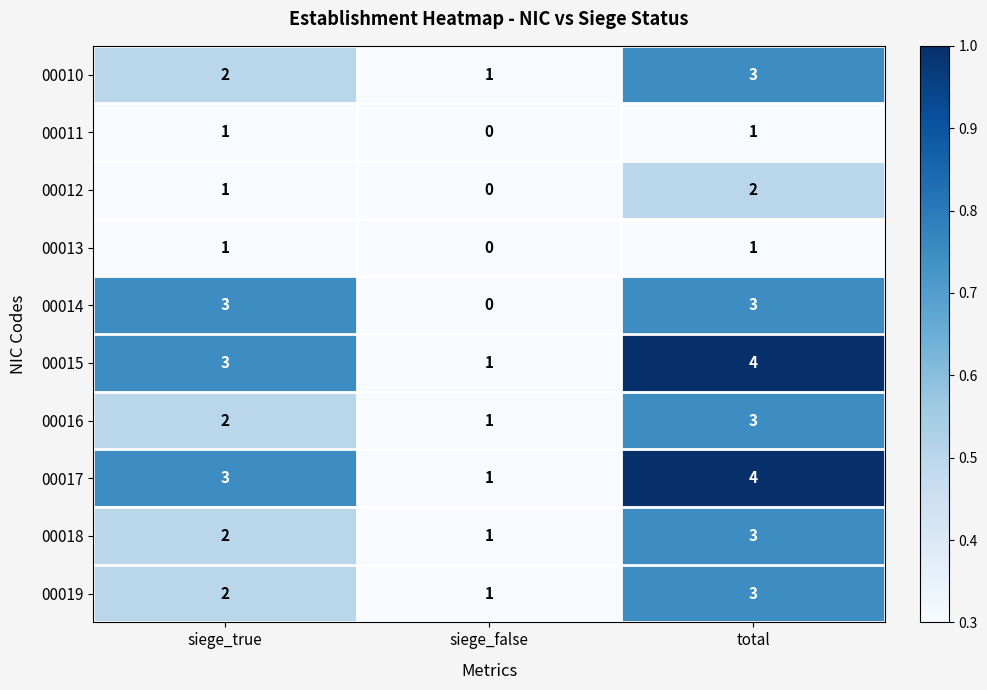

Read the 00010 value at total.

3